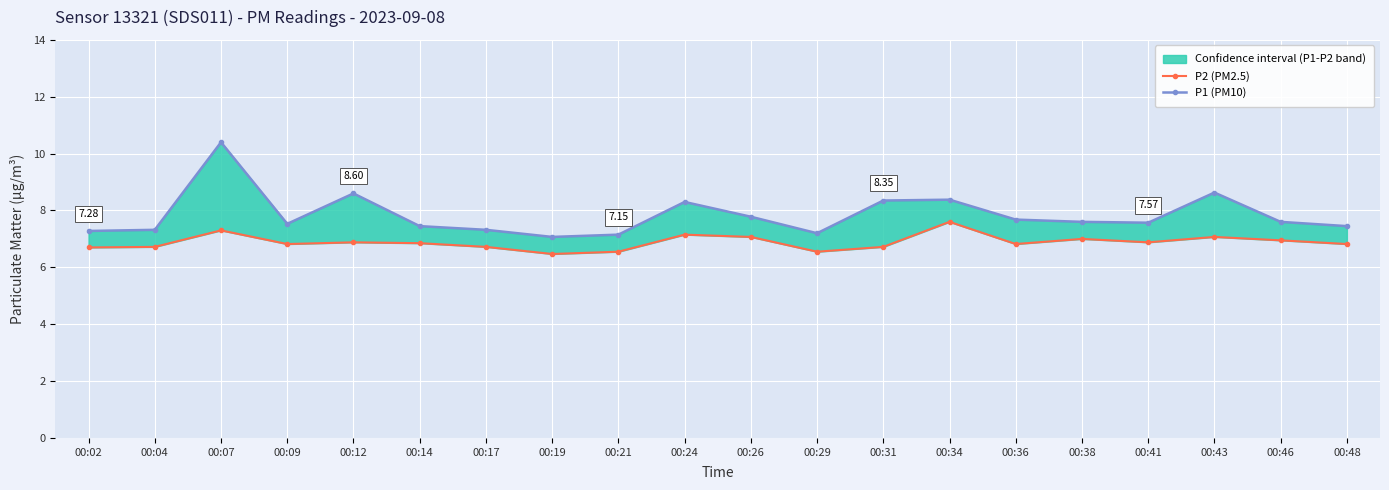

True or false: P1 (PM10) and P2 (PM2.5) cross at least once.

False